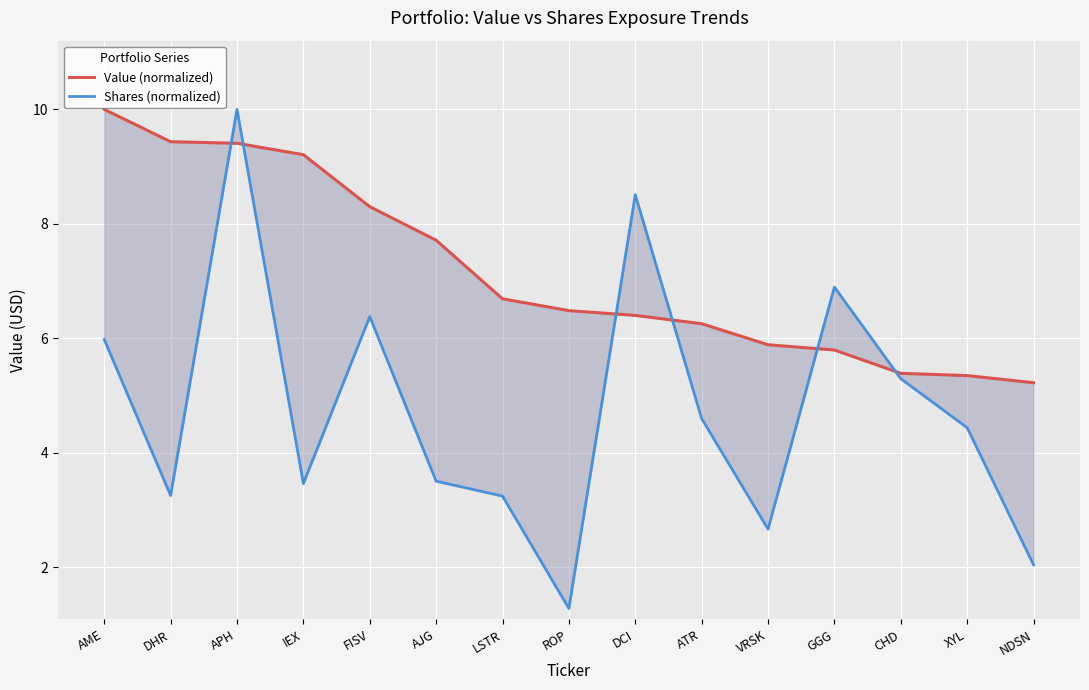

After their last crossing, which series has the higher values: Value (normalized) or Shares (normalized)?

Value (normalized)